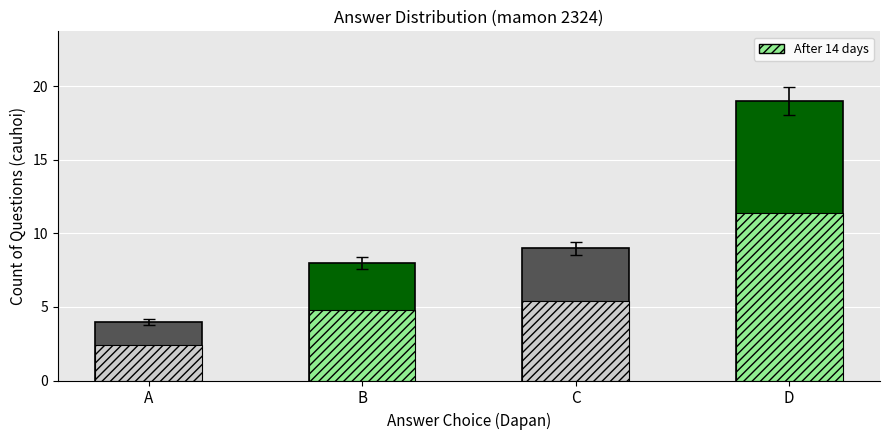

List the labels in order of After 14 days value, largest first.

D, C, B, A